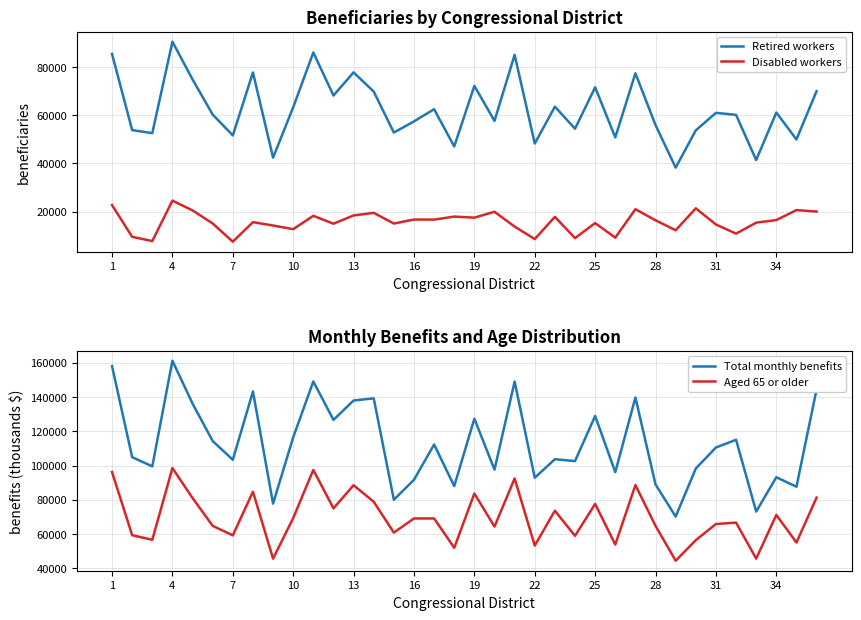

What is the minimum value for Disabled workers?

7503